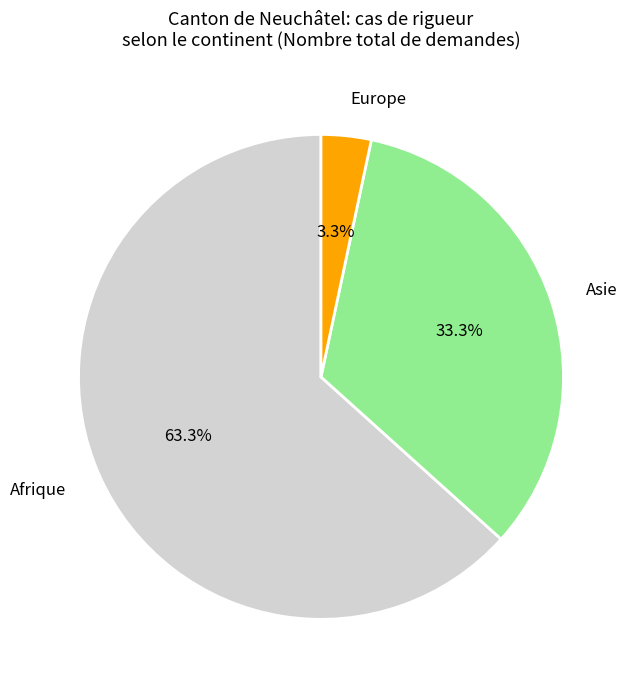

To the nearest percent, what portion does Europe represent?

3%